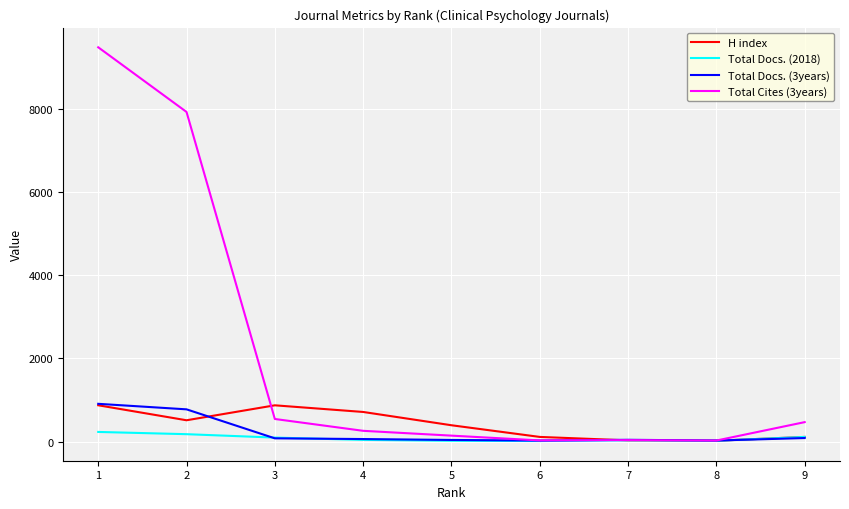

Is this an area chart (filled region under the line)?

No